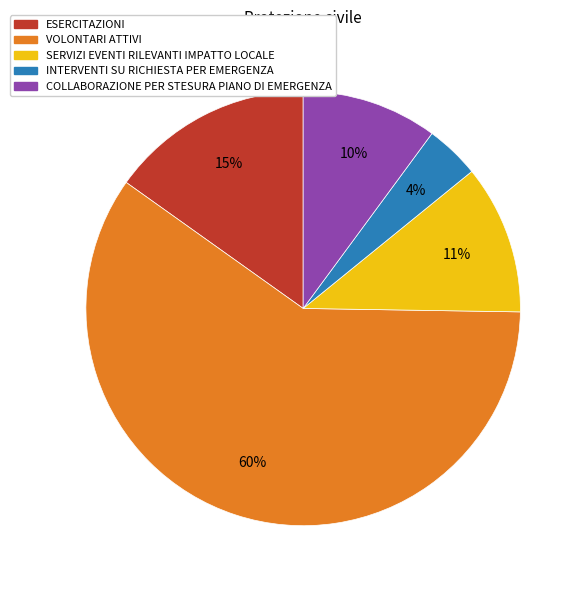

Which category has the smallest portion of the pie?

INTERVENTI SU RICHIESTA PER EMERGENZA